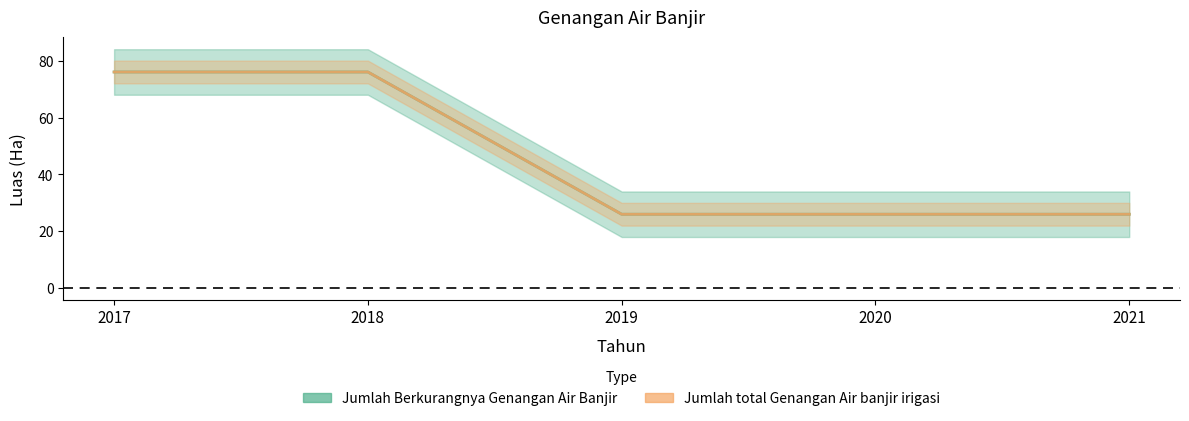

What is the average value of the Jumlah Berkurangnya Genangan Air Banjir series?

46